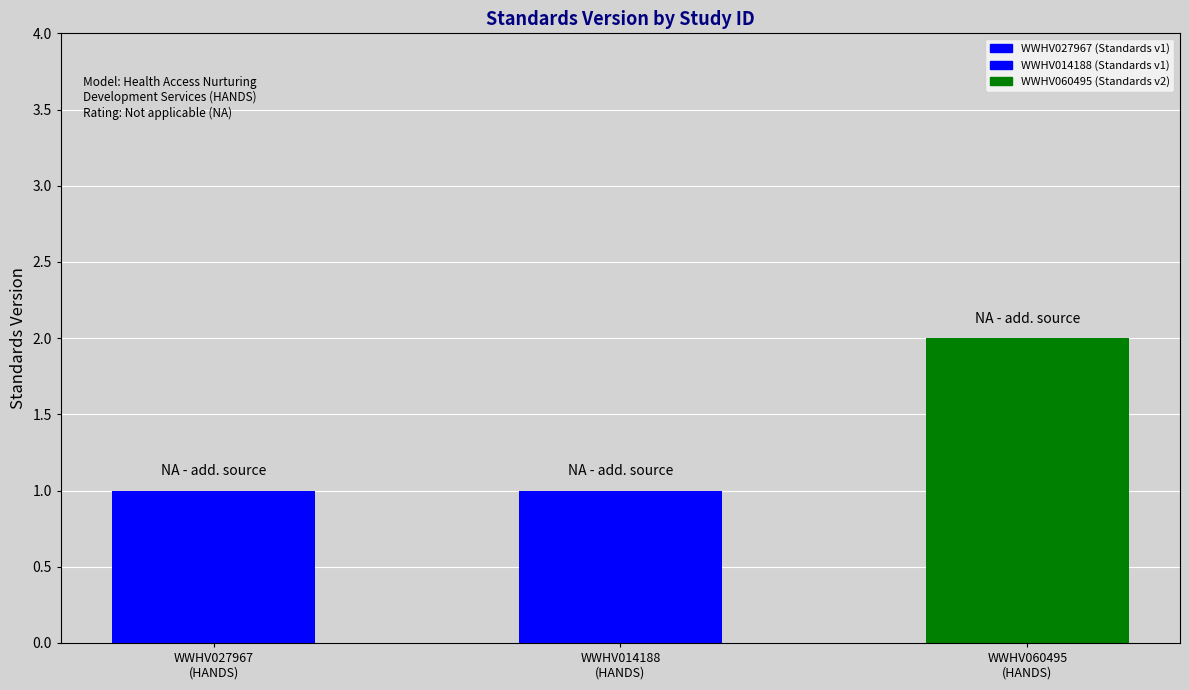

List the labels in order of value, smallest first.

WWHV027967, WWHV014188, WWHV060495